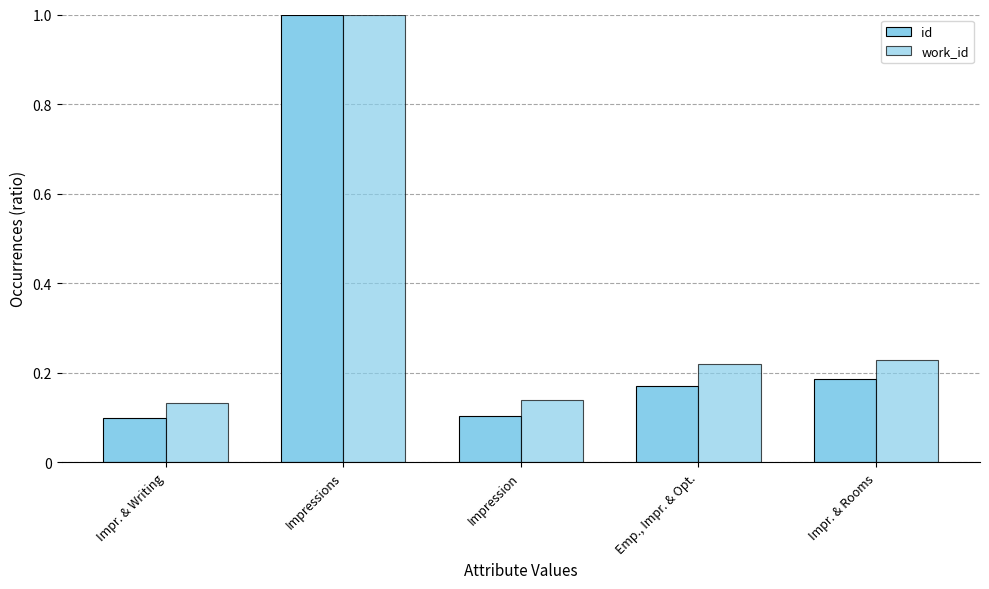

What position from the right is Impression?

3